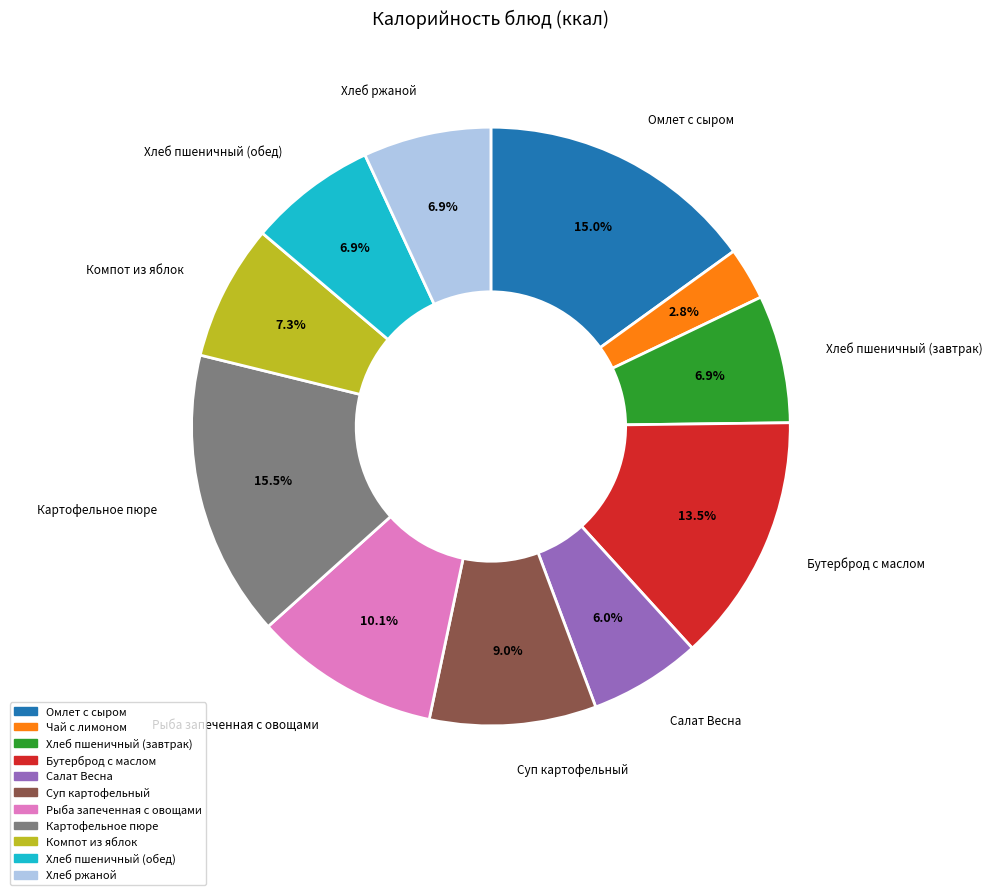

Is there a majority slice in this chart?

No